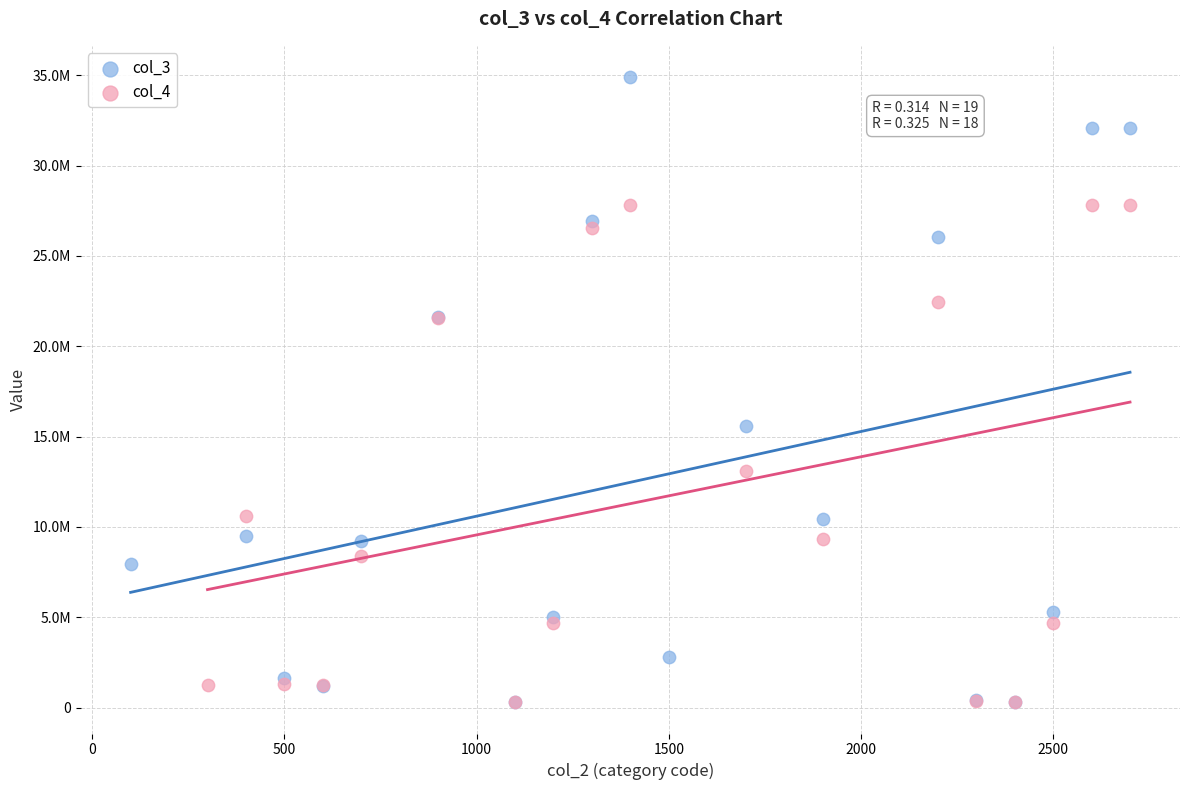

Which series contains the highest Y value?

col_3